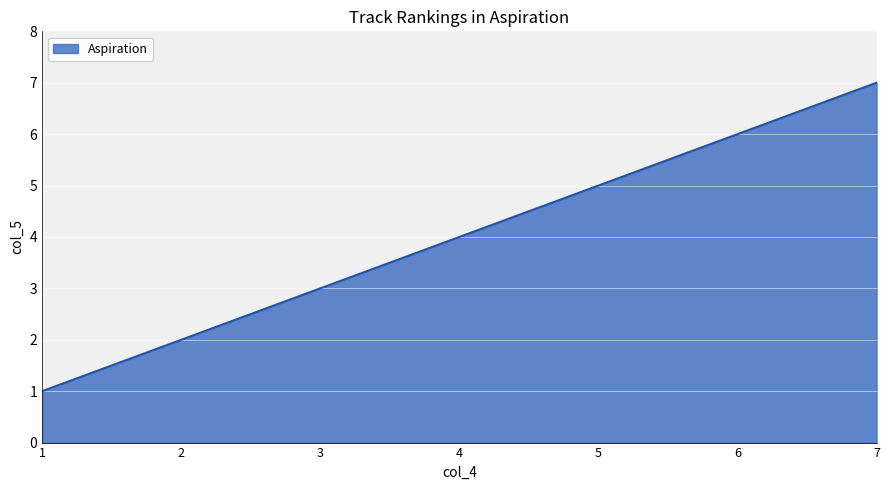

List the labels in order of value, largest first.

7, 6, 5, 4, 3, 2, 1